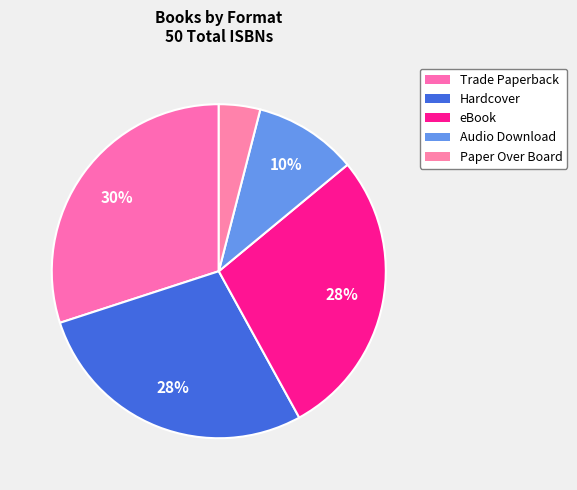

Rank the categories by value from lowest to highest.

Paper Over Board, Audio Download, Hardcover, eBook, Trade Paperback